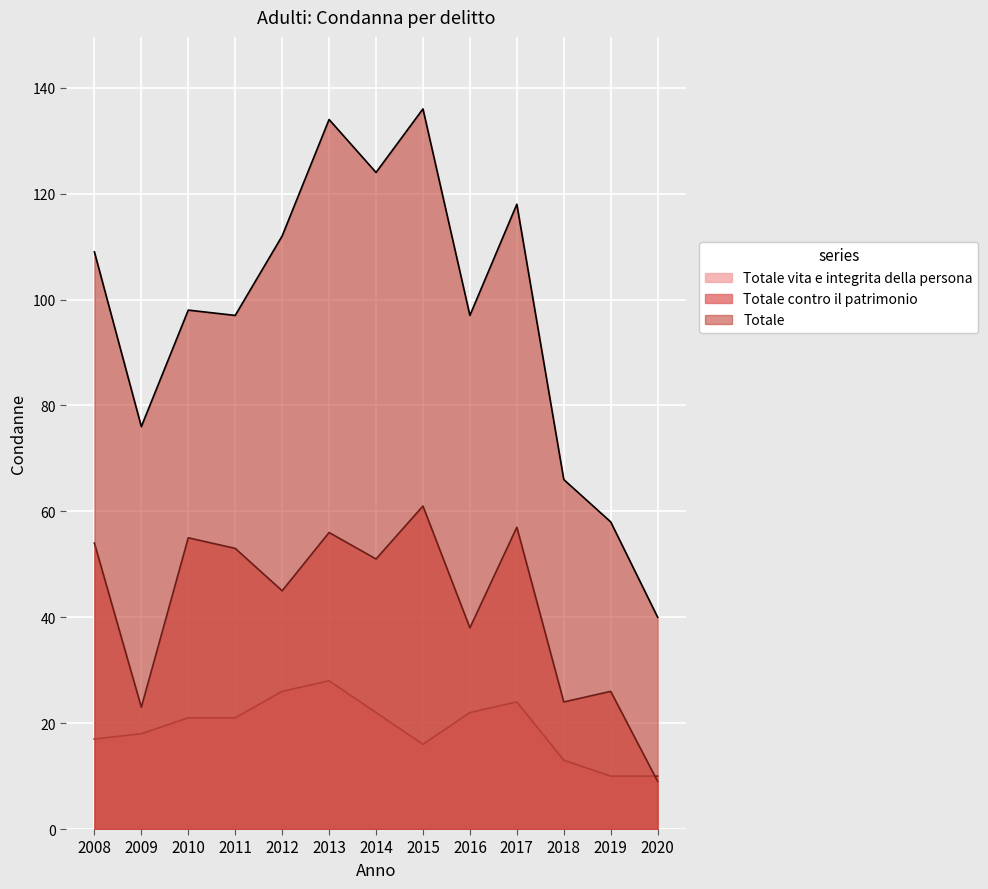

How many interior local peaks does the Totale series have?

4